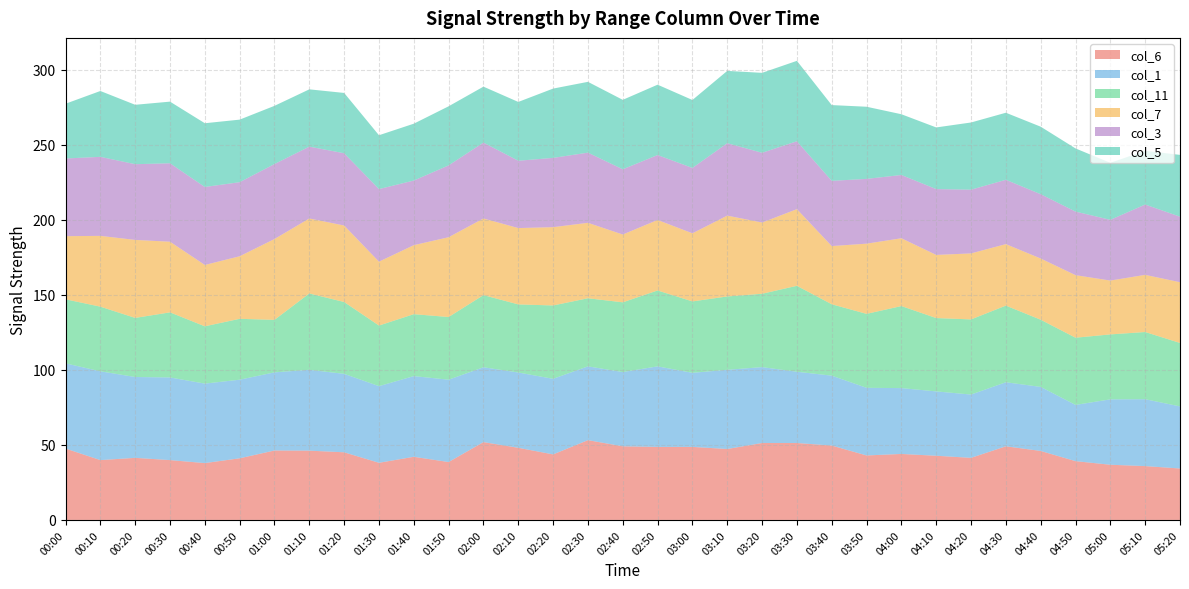

Reading left to right, transcribe all the data shown in this chart.

col_6: 47.6	39.9	41.4	39.9	37.9	41.1	46.3	46.2	45.1	38.1	42.1	38.6	51.9	48.1	43.7	53.2	49.1	48.7	48.7	47.3	51.3	51.3	49.6	43.0	44.0	42.8	41.4	49.1	46.0	39.2	36.8	35.9	34.3
col_1: 56.8	59.2	53.9	55.1	53.0	52.4	52.1	53.9	52.3	51.1	53.8	54.9	49.9	50.2	50.4	49.2	49.5	53.7	49.4	52.8	50.6	47.5	46.6	45.1	43.9	42.9	42.2	42.7	42.7	37.5	43.6	44.6	41.4
col_11: 42.7	43.1	39.4	43.4	38.2	40.6	35.0	50.9	47.9	40.4	41.3	41.8	48.1	45.4	48.9	45.4	46.5	50.6	47.6	48.9	48.9	57.3	47.6	49.3	54.7	48.9	50.1	51.1	44.8	44.8	43.3	44.8	42.3
col_7: 42.1	47.2	52.0	47.1	40.9	41.7	53.9	50.0	51.0	42.6	46.0	53.2	51.1	50.9	52.2	50.3	45.2	47.0	45.4	53.9	47.5	51.1	38.8	46.8	45.2	42.1	44.0	41.0	40.8	41.7	35.9	38.1	40.5
col_3: 51.8	52.7	50.5	52.3	52.0	49.4	50.0	47.9	48.2	48.4	43.1	47.9	50.6	44.9	46.2	46.8	43.5	43.3	43.6	48.3	46.5	45.3	43.5	43.2	42.2	43.9	42.5	42.9	42.9	42.4	40.5	46.9	43.7
col_5: 36.5	43.9	39.6	41.1	42.5	41.7	38.8	38.2	40.2	35.9	37.9	39.4	37.3	39.2	46.2	47.2	46.3	46.9	45.3	48.2	53.3	53.6	50.5	48.1	40.5	41.1	44.8	44.7	45.0	42.1	38.0	35.8	41.2